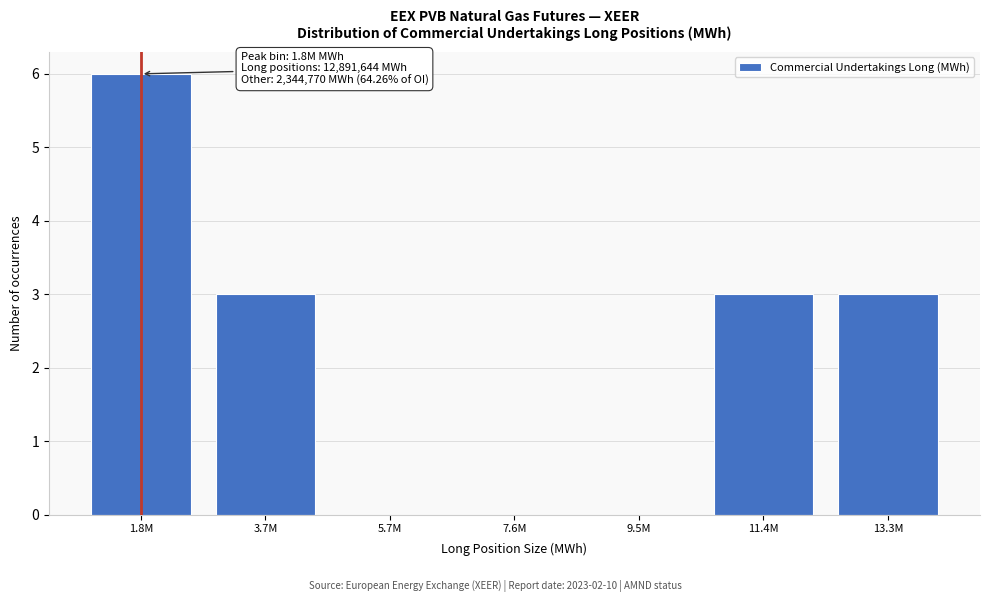

Reading left to right, what are all the values shown in this chart?

1.8M=6	3.7M=3	5.7M=0	7.6M=0	9.5M=0	11.4M=3	13.3M=3